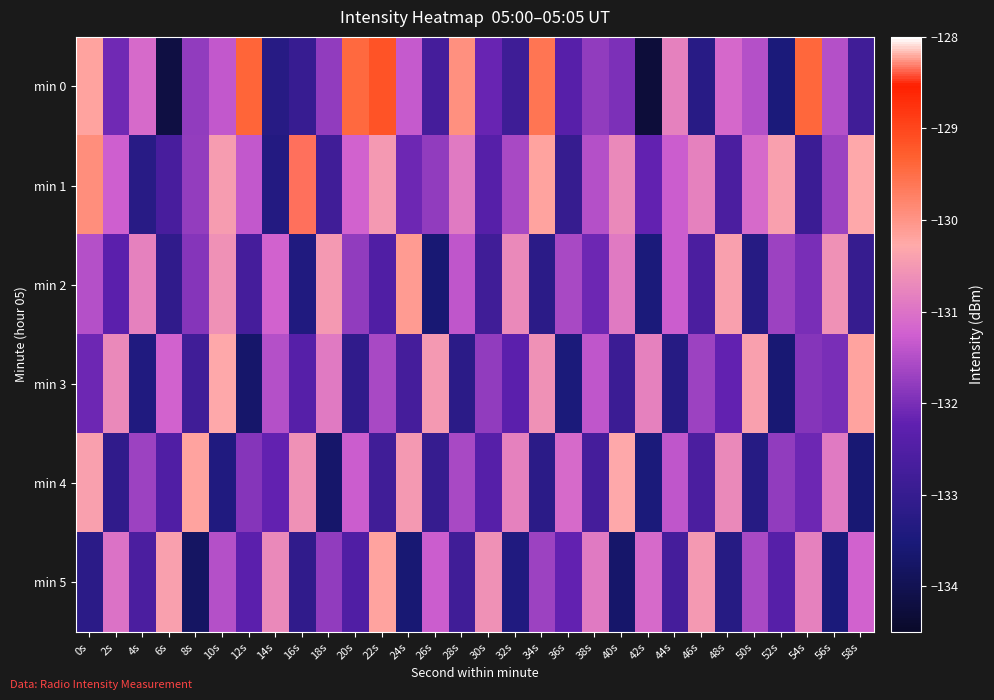

Which label corresponds to the largest value in the chart?

16s